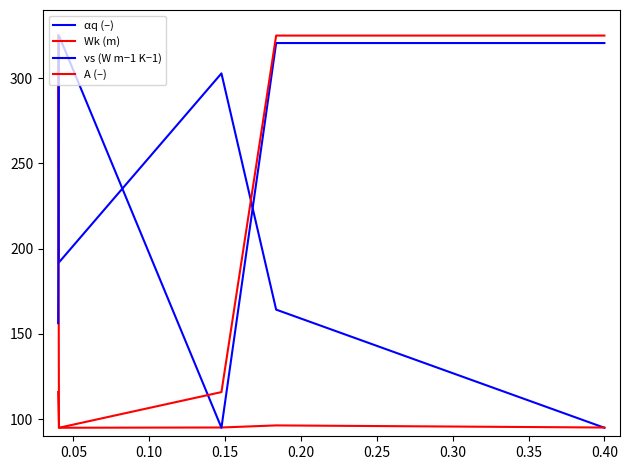

How many interior local valleys does the A (–) series have?

1